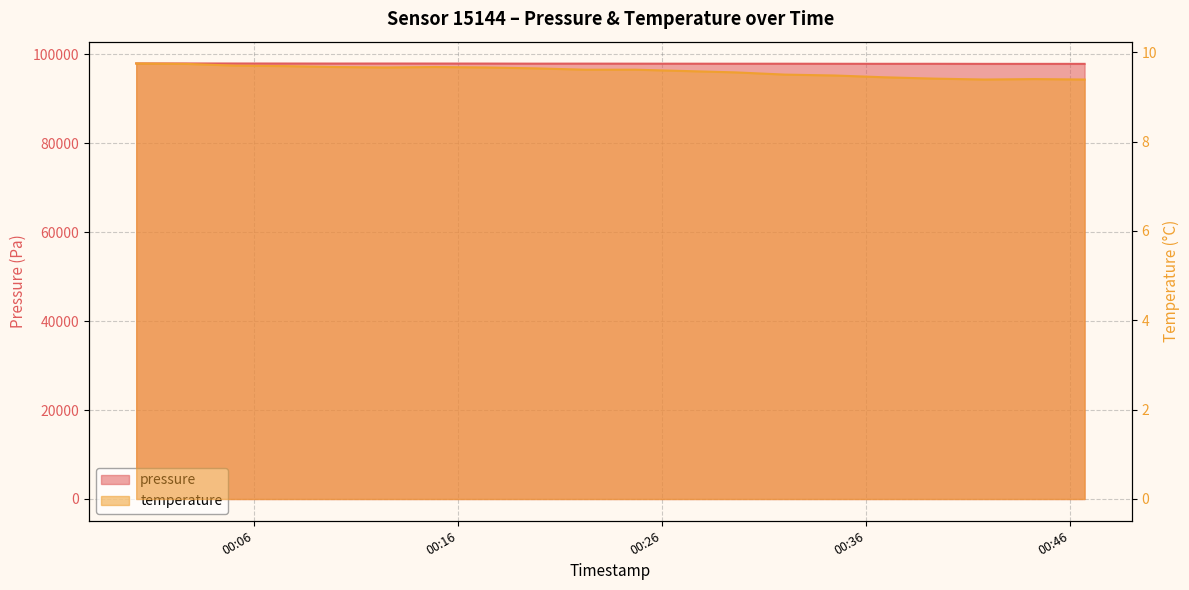

Rank the series by their maximum value, from highest to lowest.

pressure, temperature